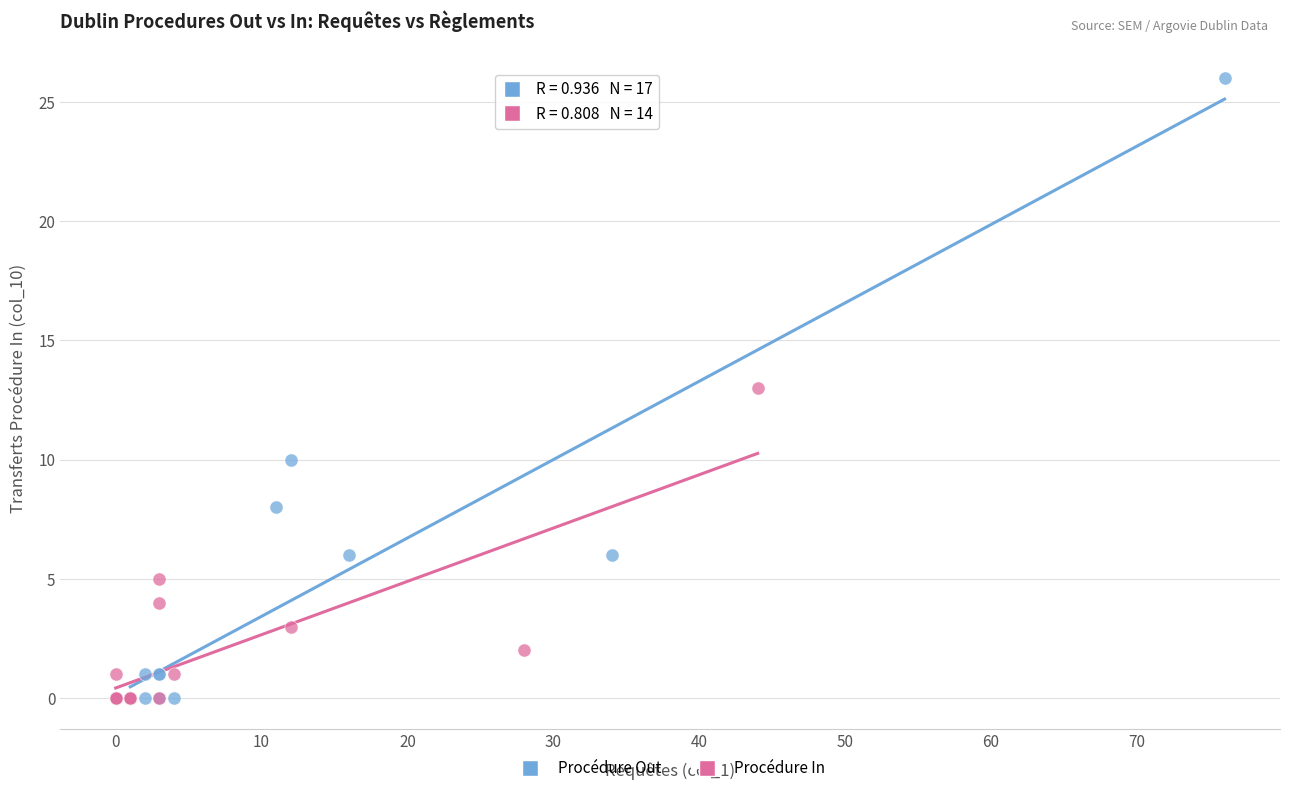

Which series has the widest spread of Y values?

Procédure Out